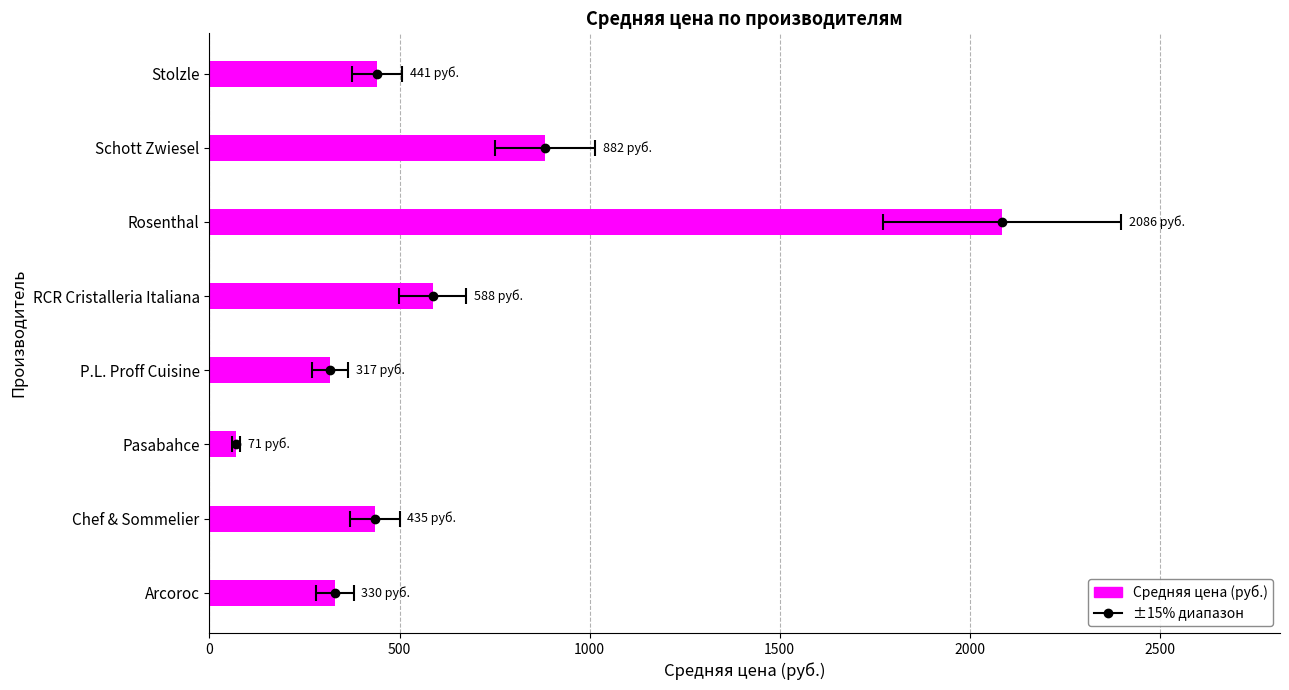

The chart shows a value of 879.0 at RCR Cristalleria Italiana. True or false?

False